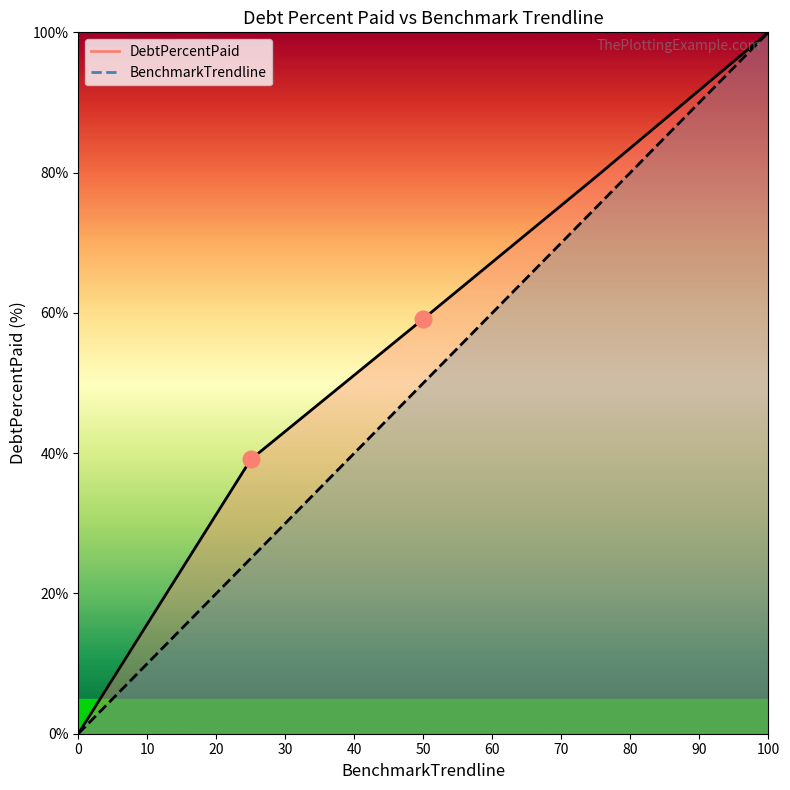

How many values in the BenchmarkTrendline series exceed 50?

2